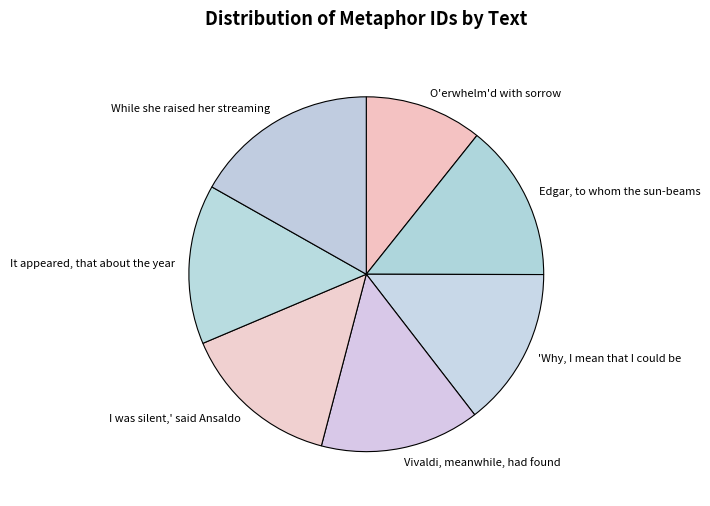

The I was silent,' said Ansaldo slice represents 15% of the pie. True or false?

True